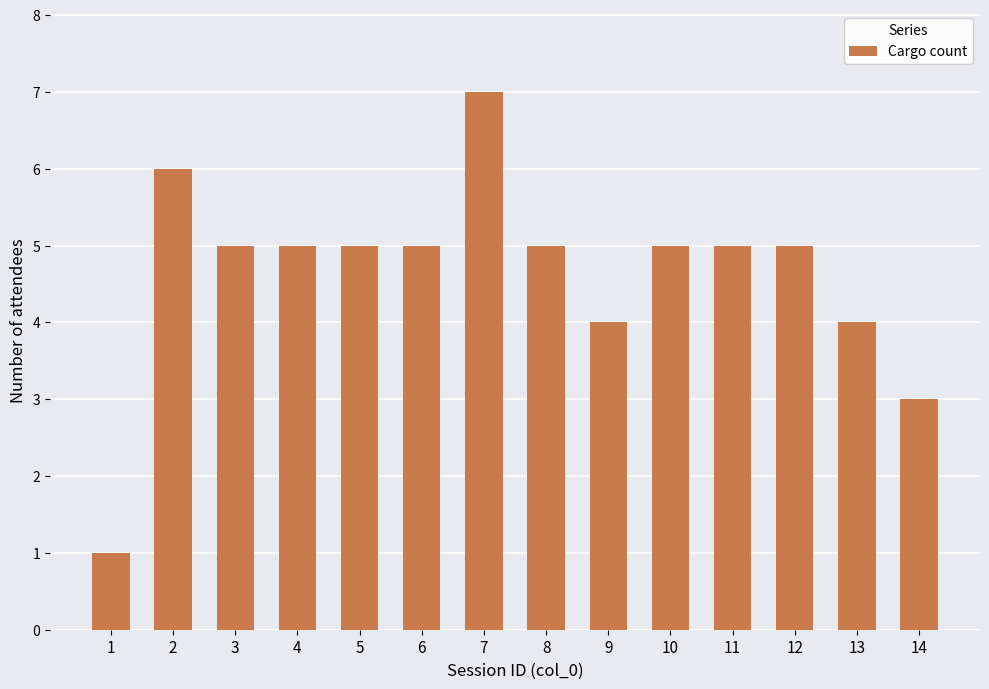

The value at 6 is 7. True or false?

False